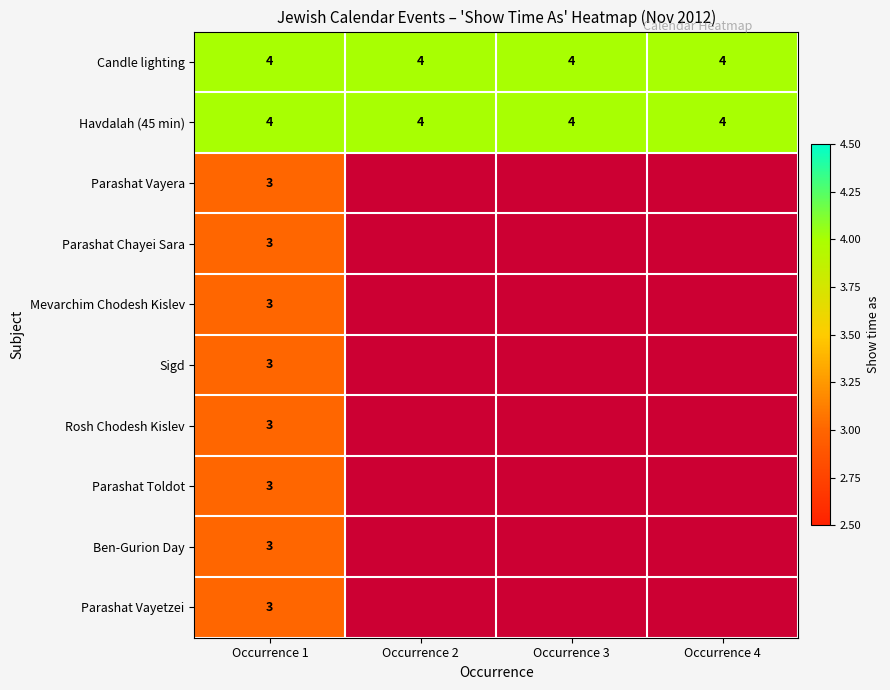

Read the Candle lighting value at Occurrence 1.

4